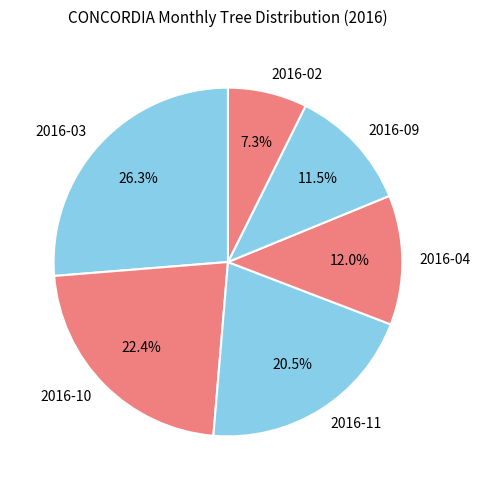

What is the largest slice in the pie chart?

2016-03